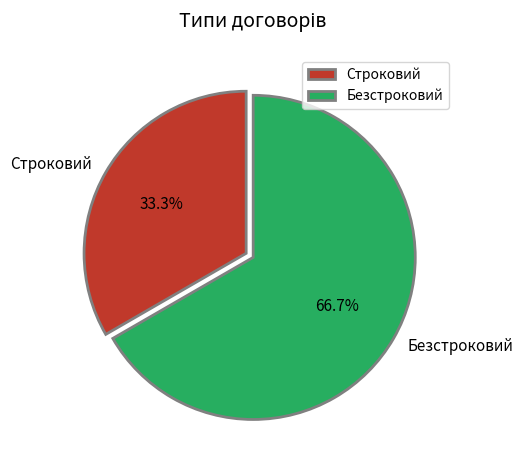

What percentage is the Безстроковий slice, to the nearest percent?

67%